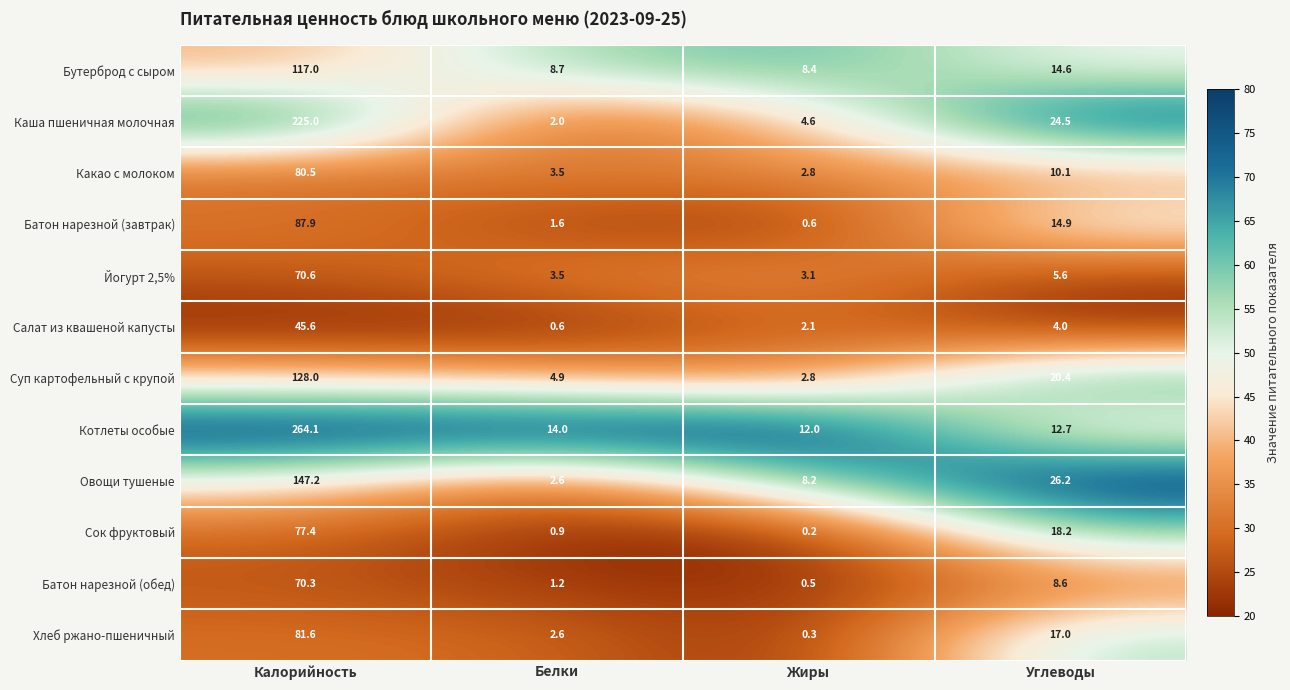

What is the lowest value of the Йогурт 2,5% series?

3.1